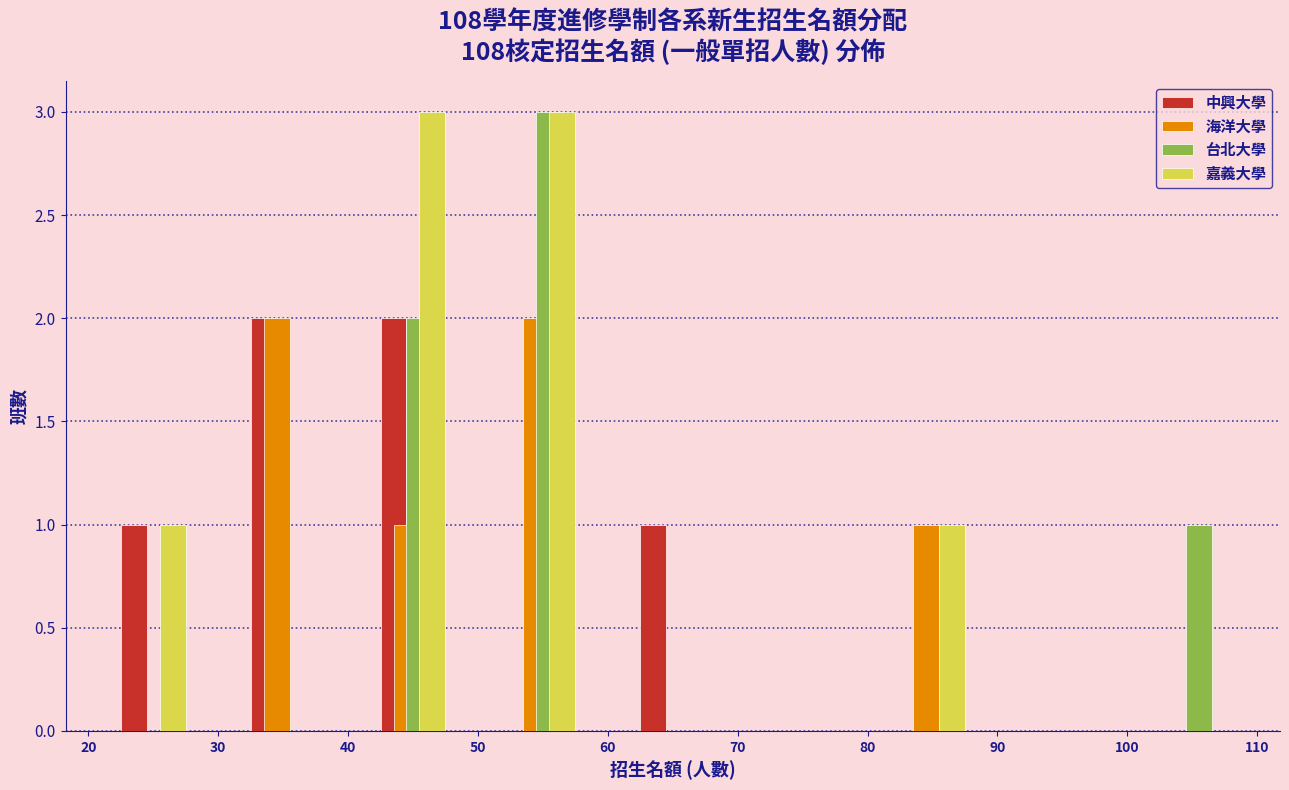

What is the height of the 台北大學 bar covering 100 to 110 on the x-axis? The values are not printed on the chart, so give them approximately, as read against the axis.

1